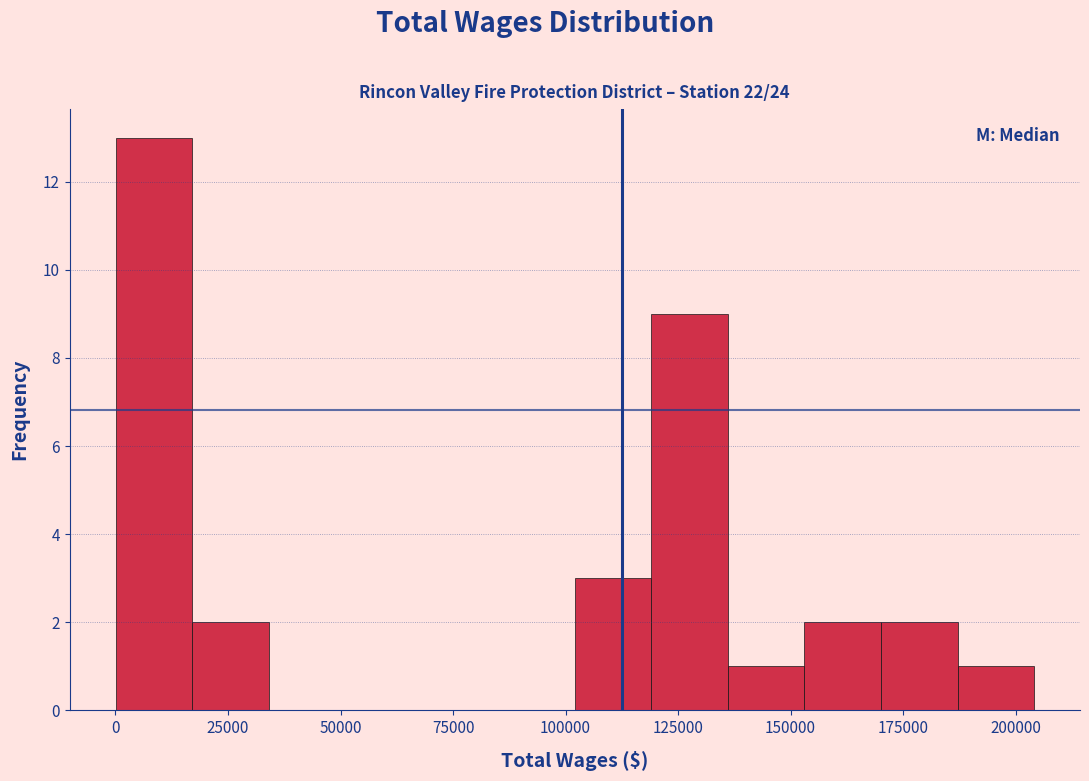

Read against the x-axis, roughly where is the centre of the tallest bar?

10000